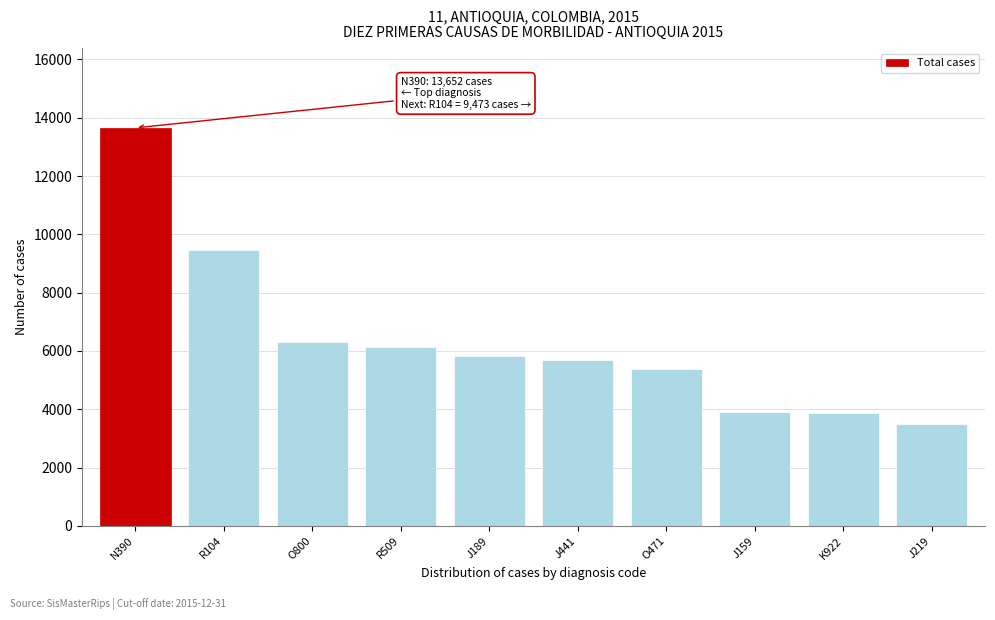

The chart shows a value of 13652 at N390. True or false?

True